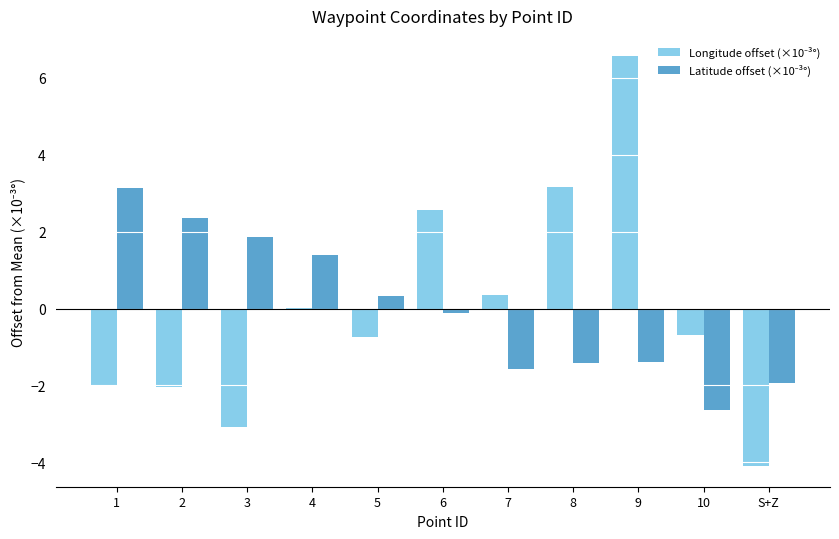

What is the total value across all series at 8?

1.7